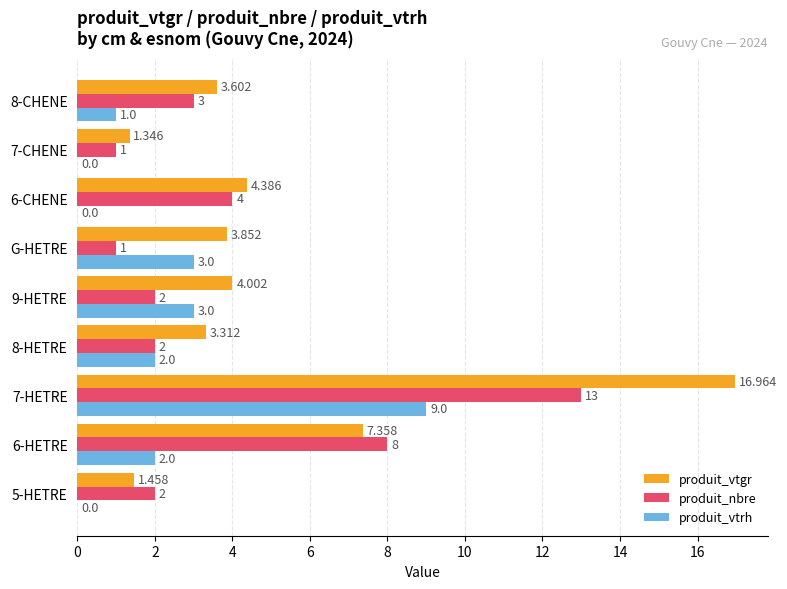

Between 5-HETRE and 6-HETRE, which series saw the biggest shift?

produit_nbre